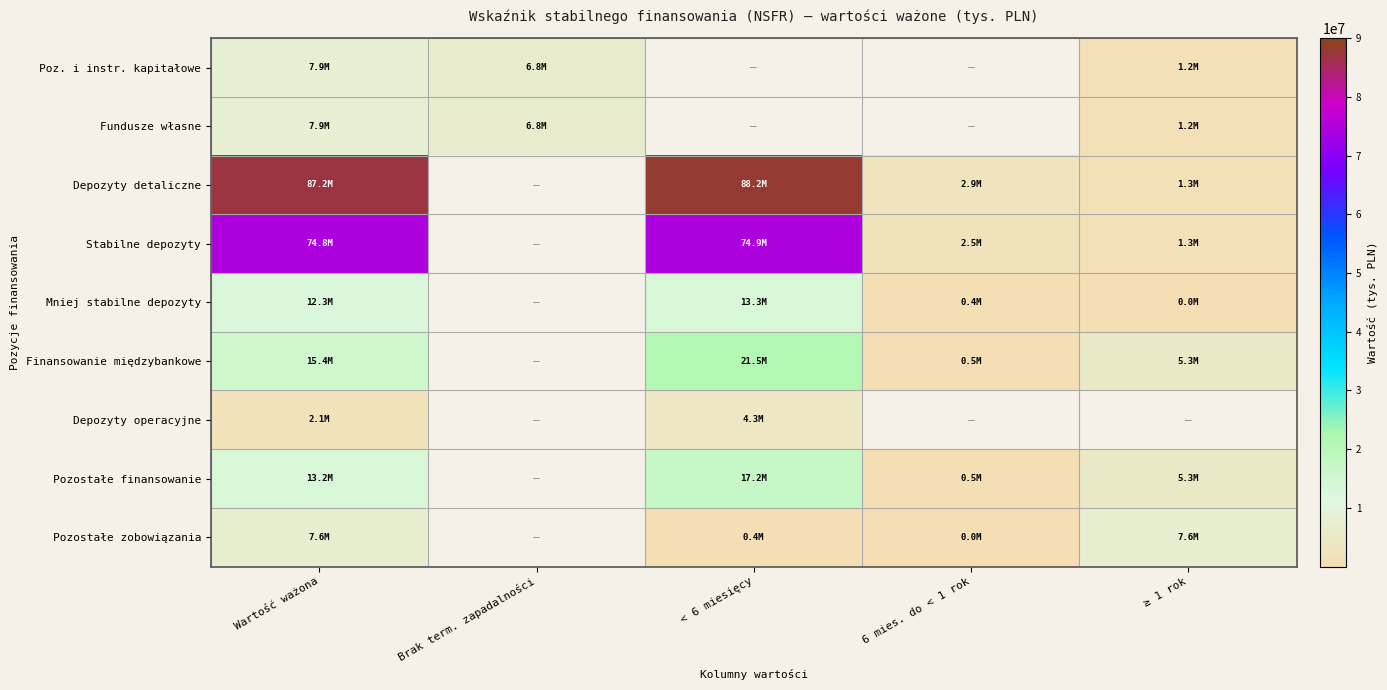

How many values in the Finansowanie międzybankowe series exceed 499405?

4